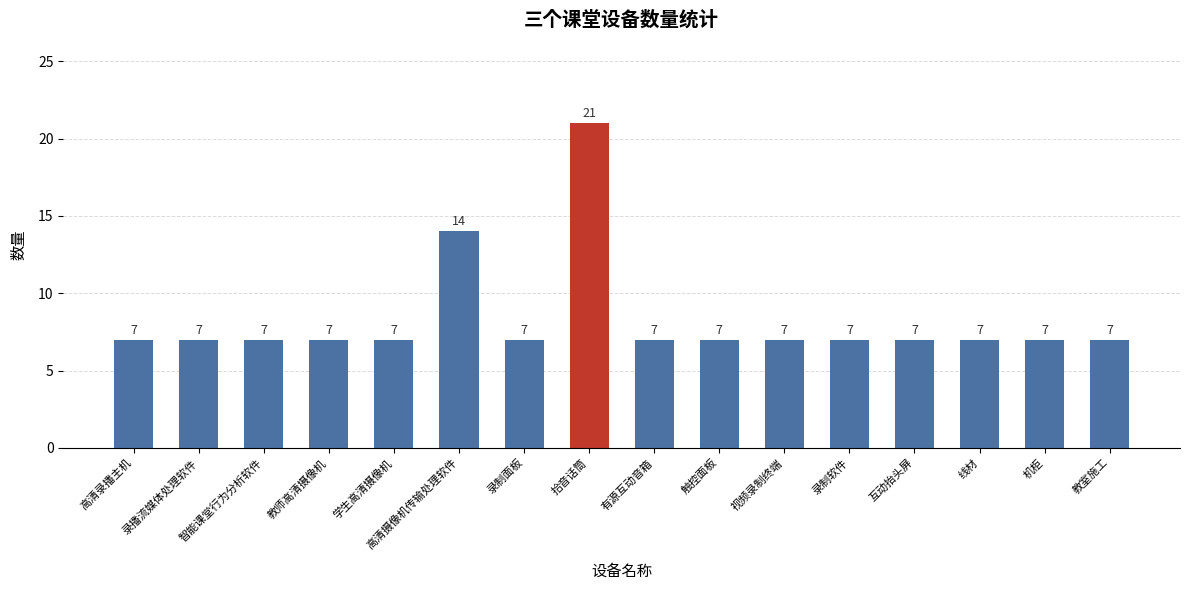

What is the difference between the maximum and minimum values?

14